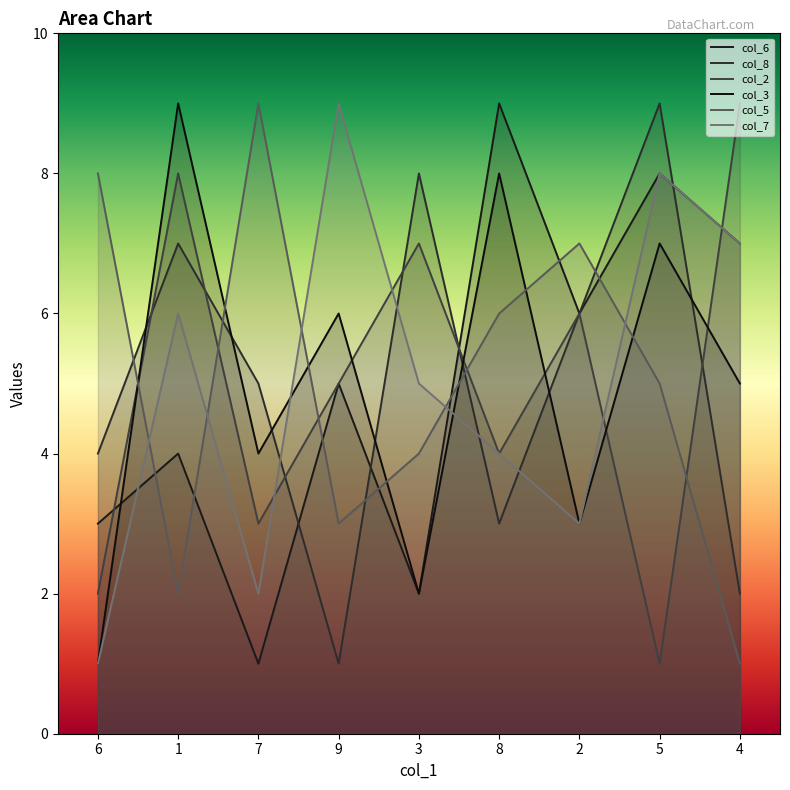

Count the number of categories in the chart.

9